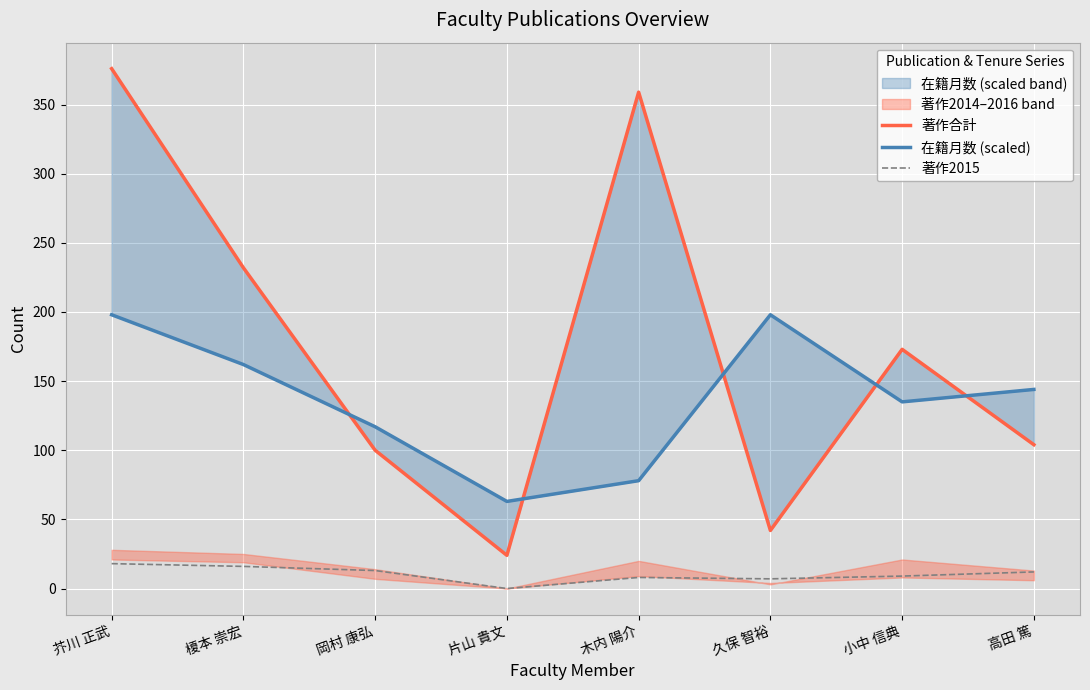

Rank the categories by 著作合計 value from lowest to highest.

片山 貴文, 久保 智裕, 岡村 康弘, 高田 篤, 小中 信典, 榎本 崇宏, 木内 陽介, 芥川 正武